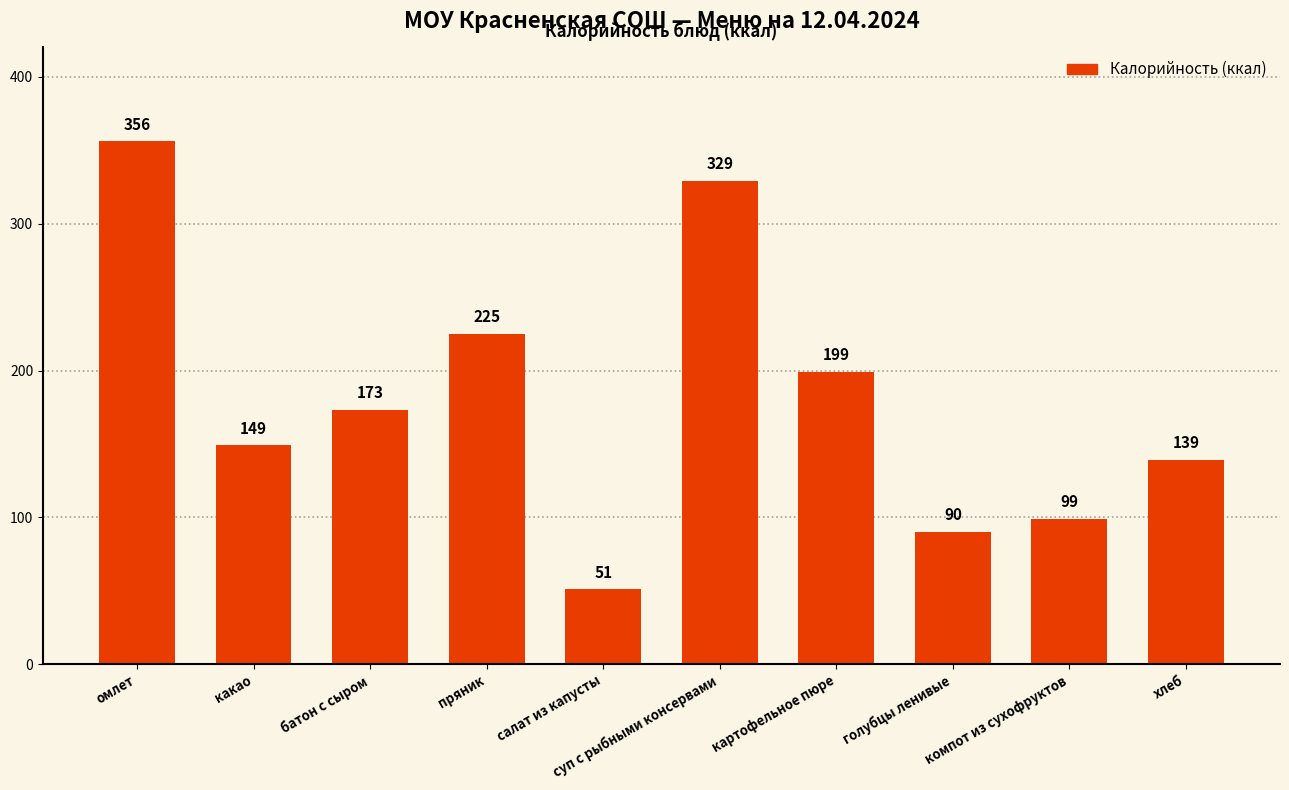

True or false: the data shows 19 at салат из капусты.

False